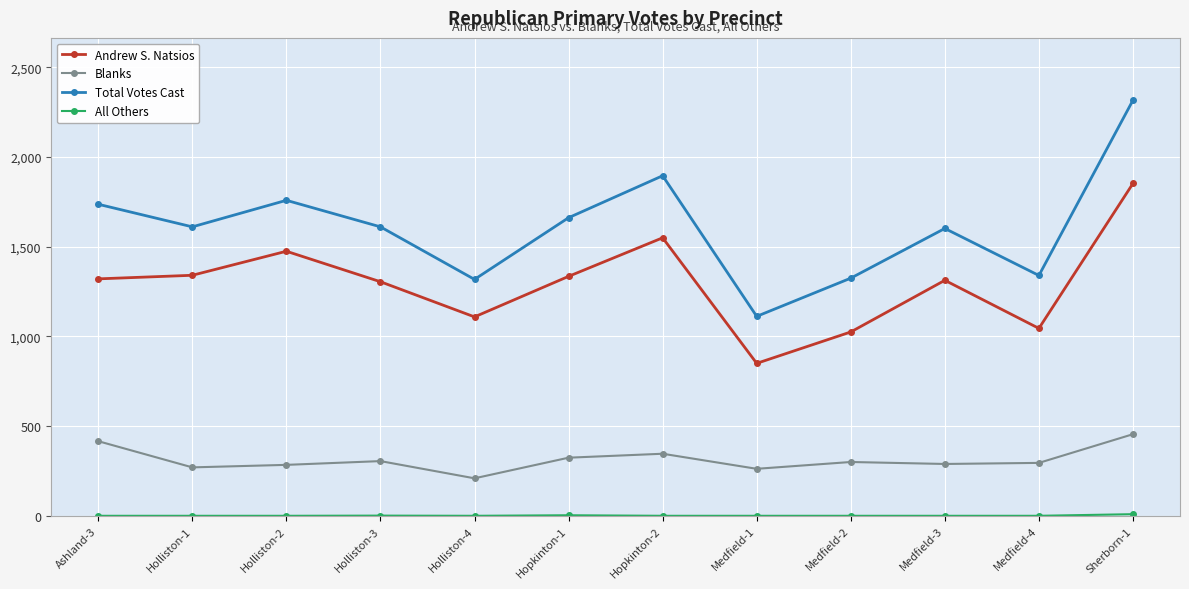

Is this an area chart (filled region under the line)?

No